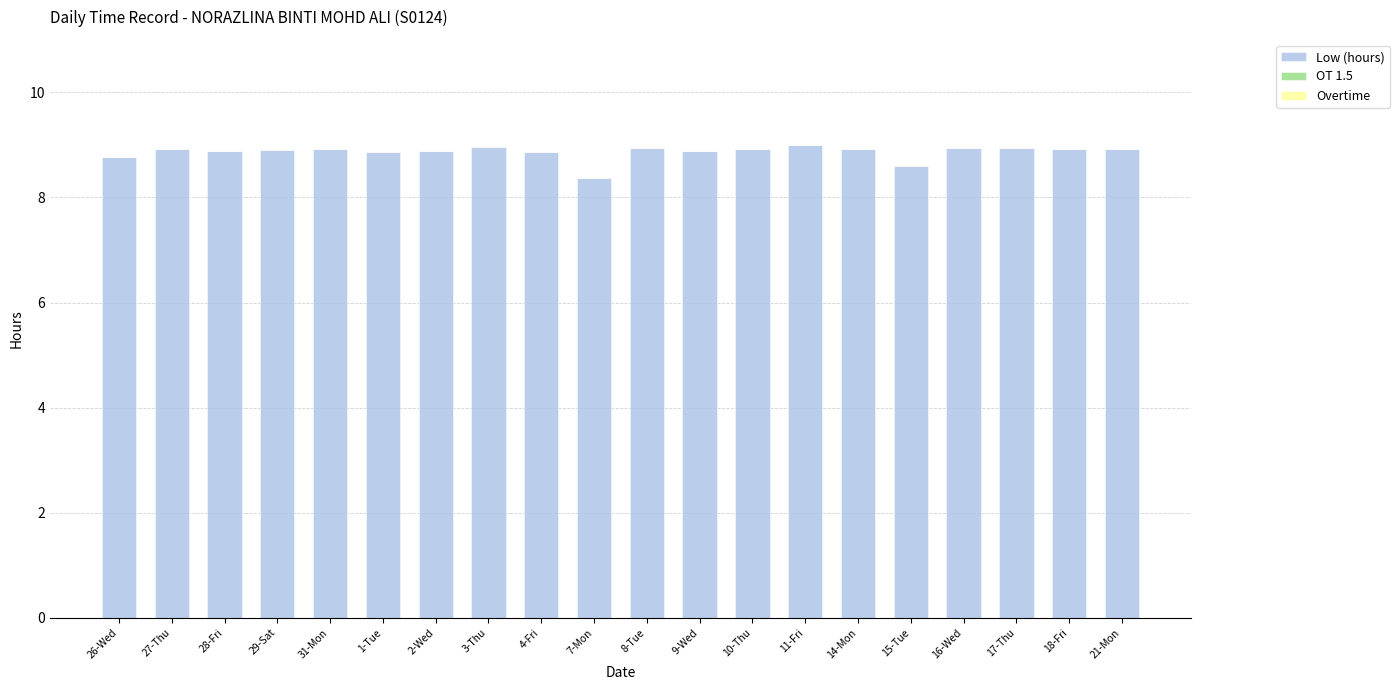

What is the approximate value at 2-Wed?

8.9